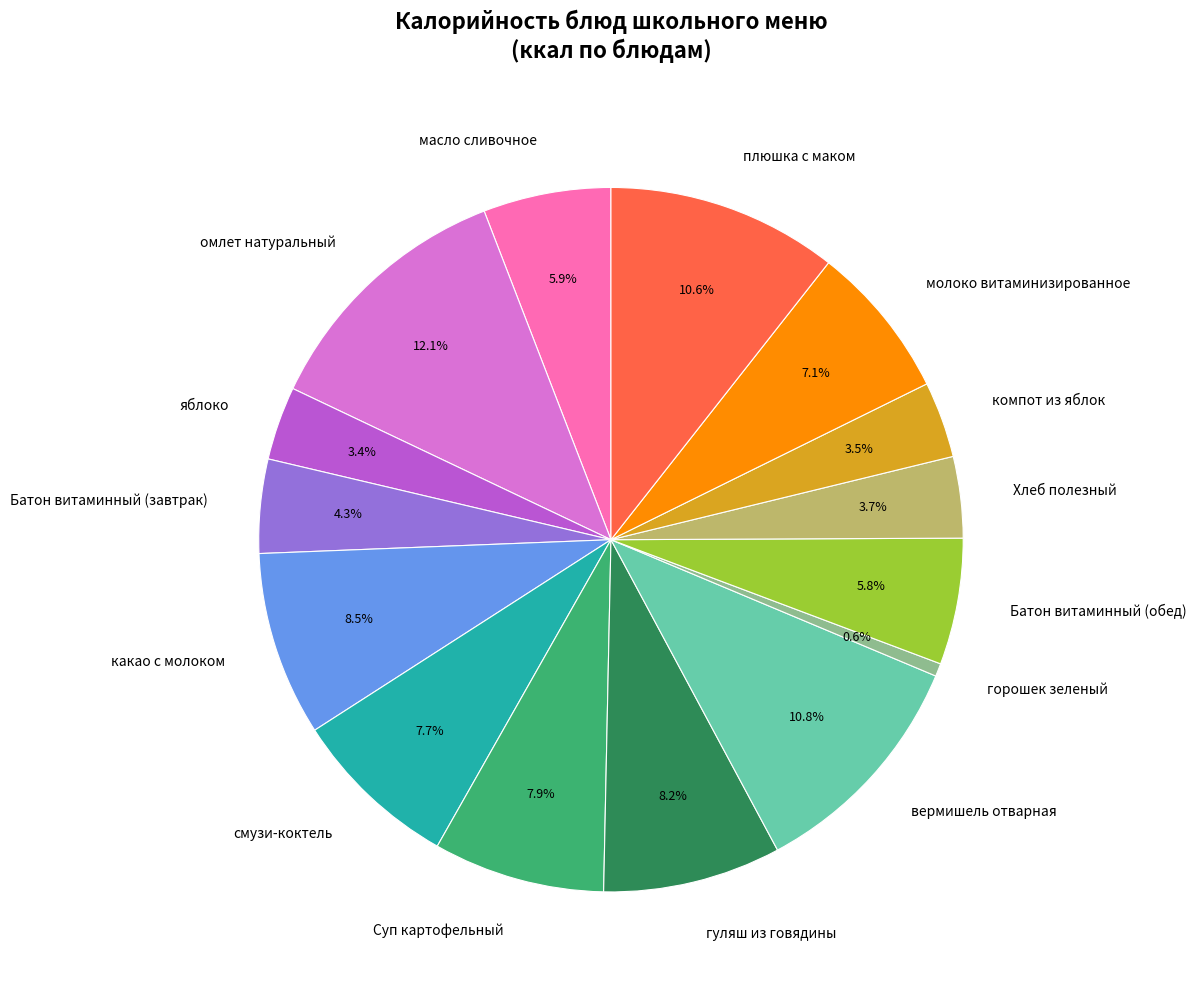

Which category has the smallest portion of the pie?

горошек зеленый